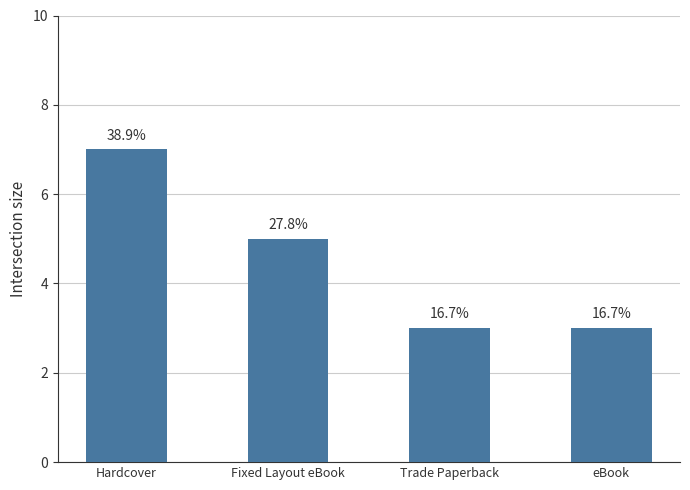

Does the chart contain any negative values?

No